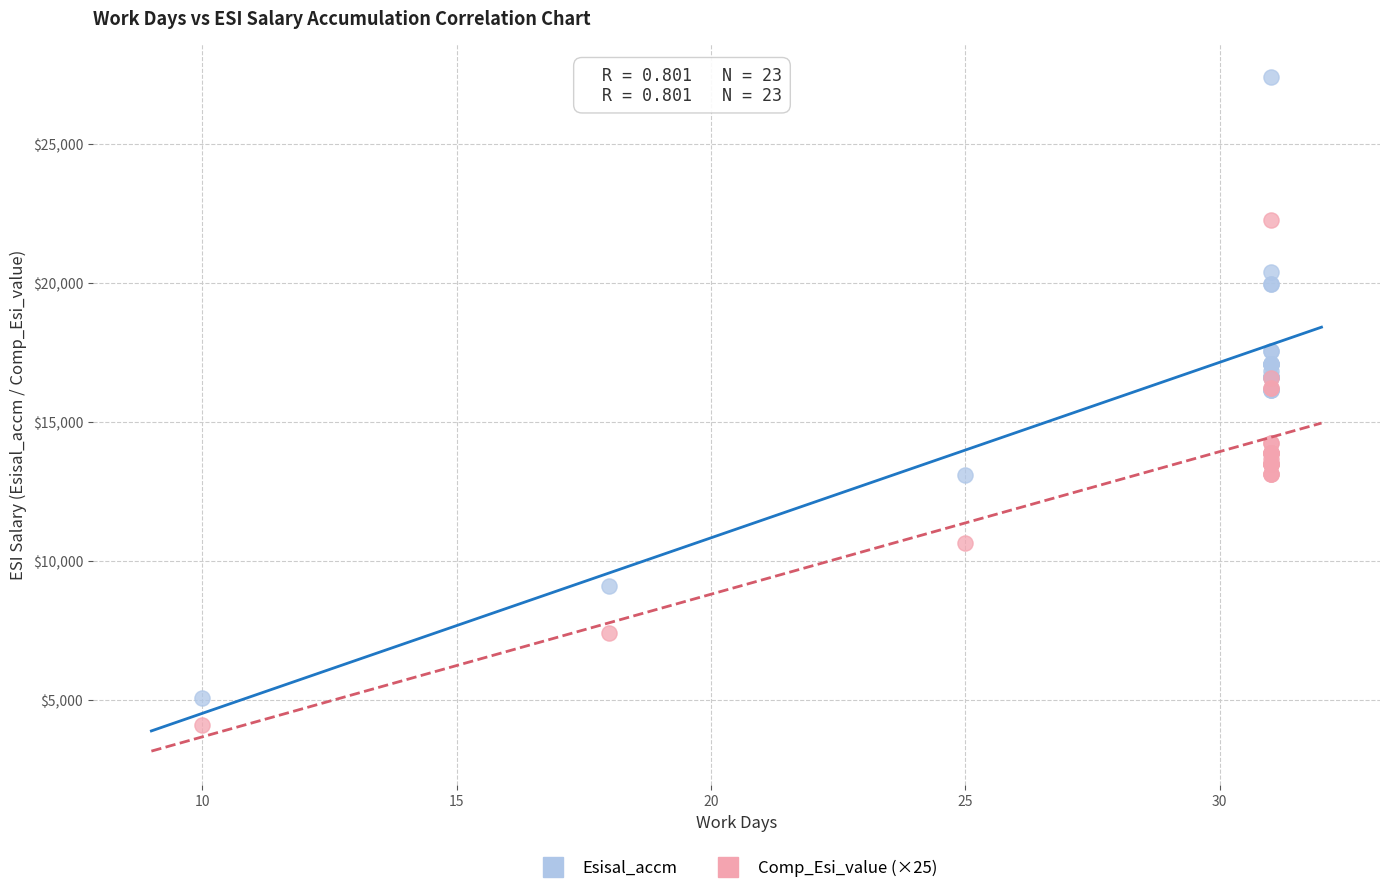

What is the X range (max minus min) for the scatter plot?

21.0